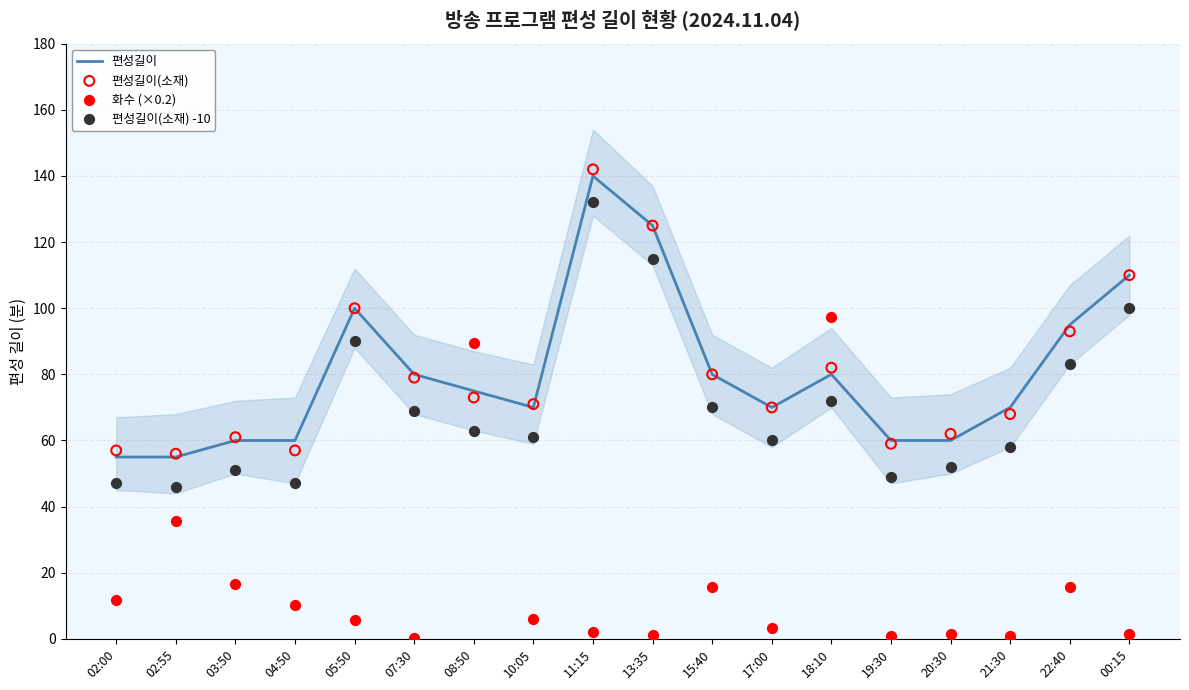

Which series contains the highest Y value?

편성길이(소재)